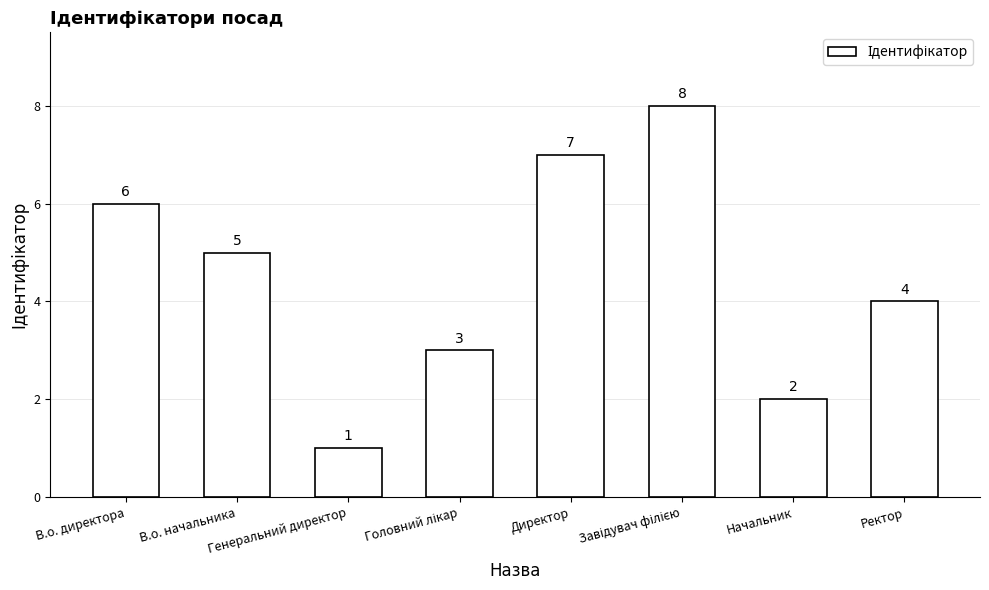

What is the sum of all values?

36